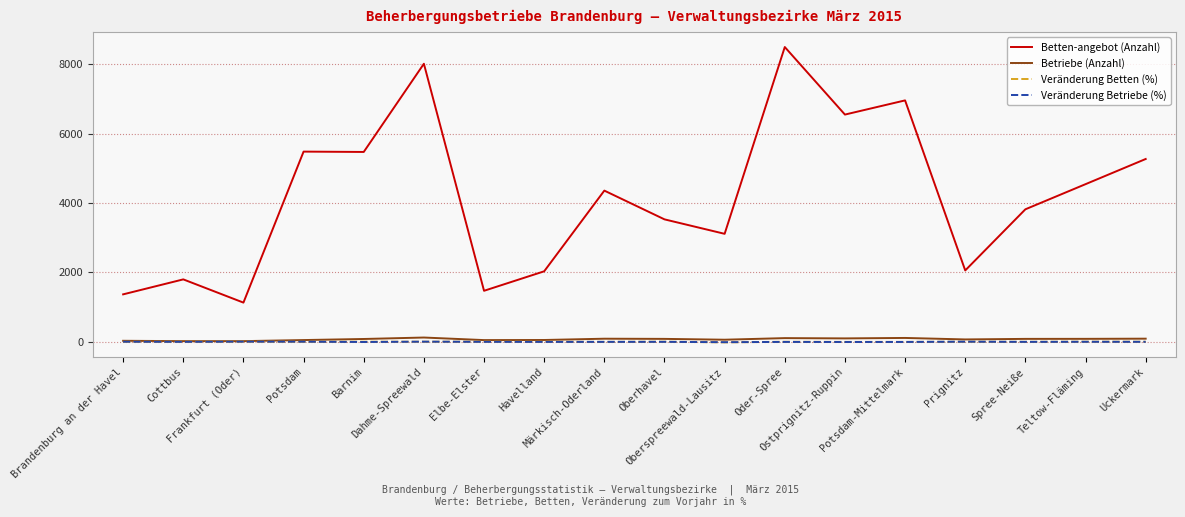

Is the value of Betten­angebot (Anzahl) at Uckermark greater than the value of Veränderung Betten (%) at Märkisch-Oderland?

Yes